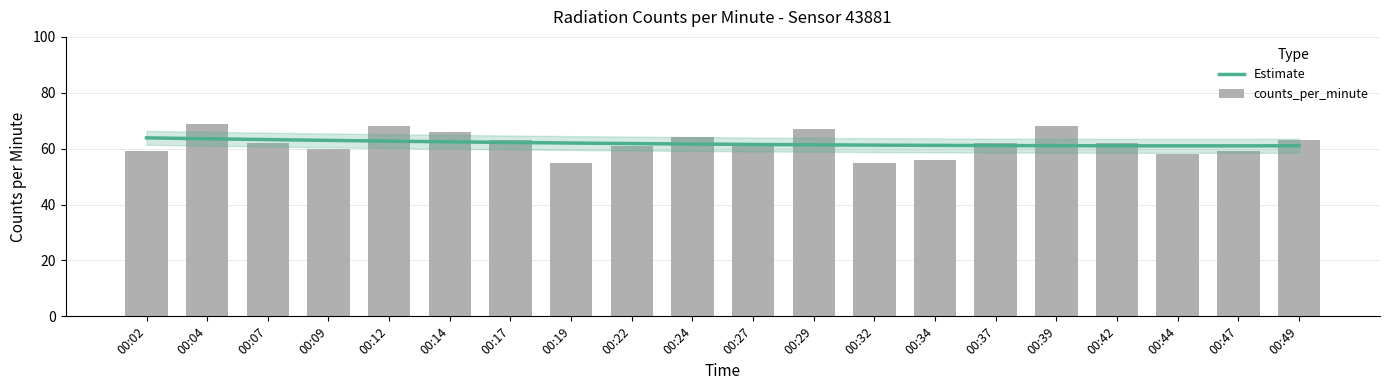

Which category has the highest value across all series?

00:04